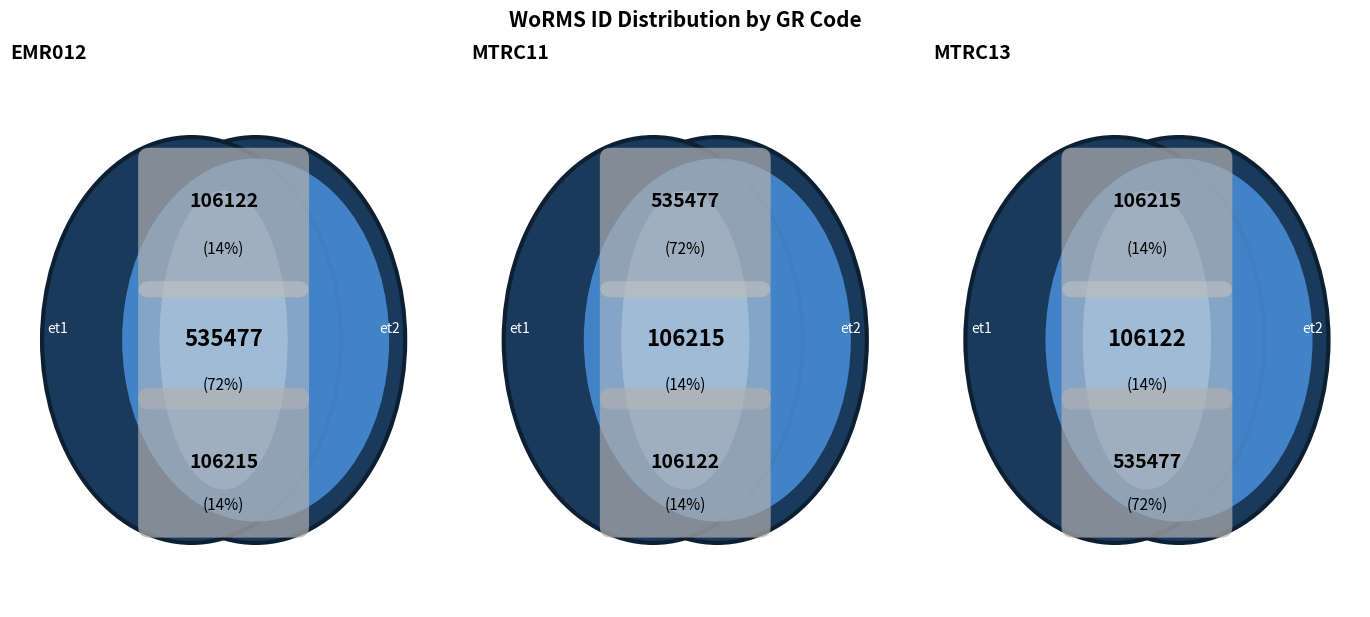

Combined, what portion of the pie is MTRC11 and MTRC13?

85.8%